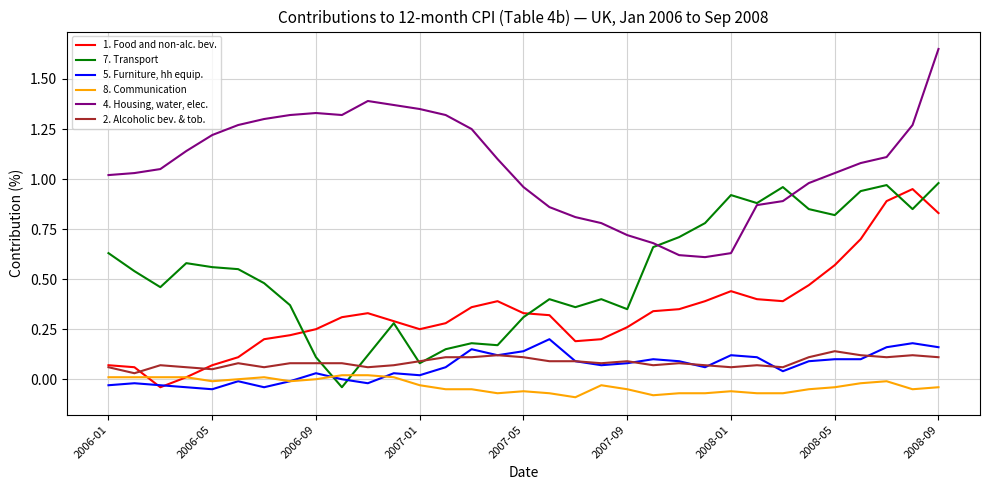

What are all the series names shown in the legend?

1. Food and non-alc. bev., 7. Transport, 5. Furniture, hh equip., 8. Communication, 4. Housing, water, elec., 2. Alcoholic bev. & tob.